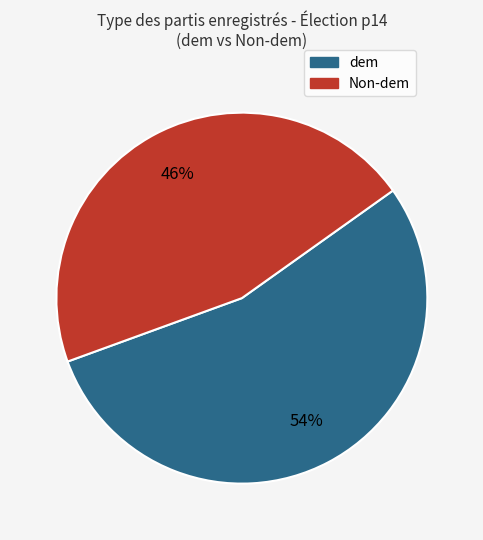

Is there any slice that represents more than half of the pie?

Yes